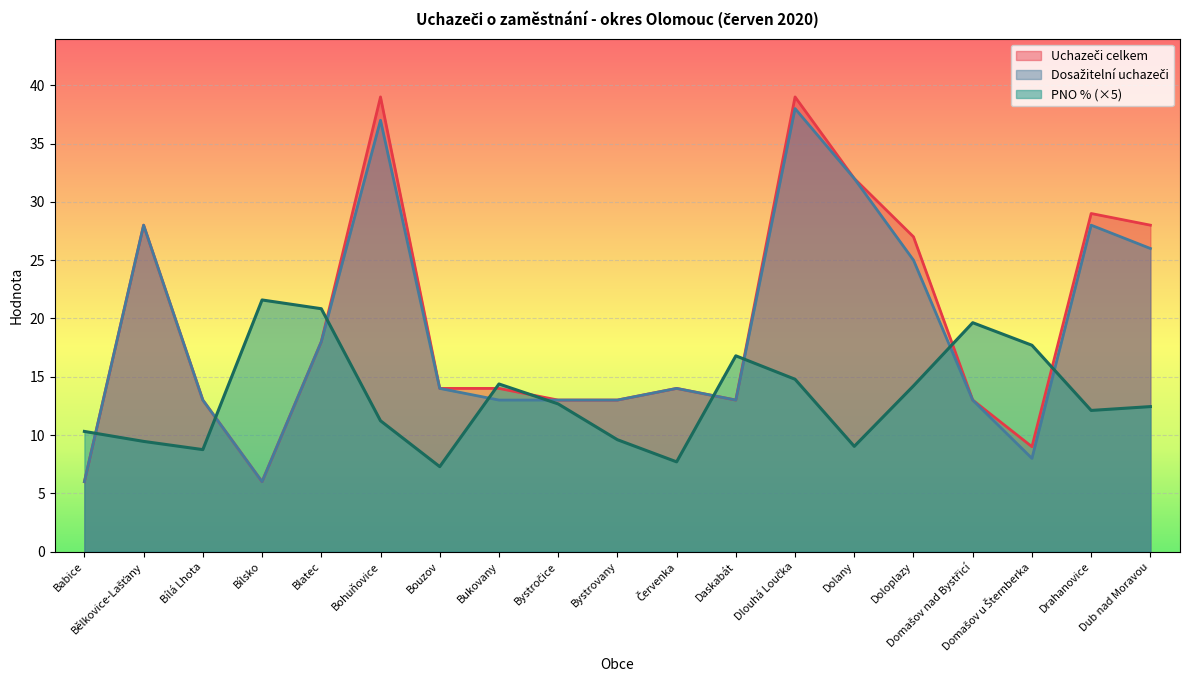

What is the difference between the second highest and second lowest values in the Uchazeči celkem series?

33.0